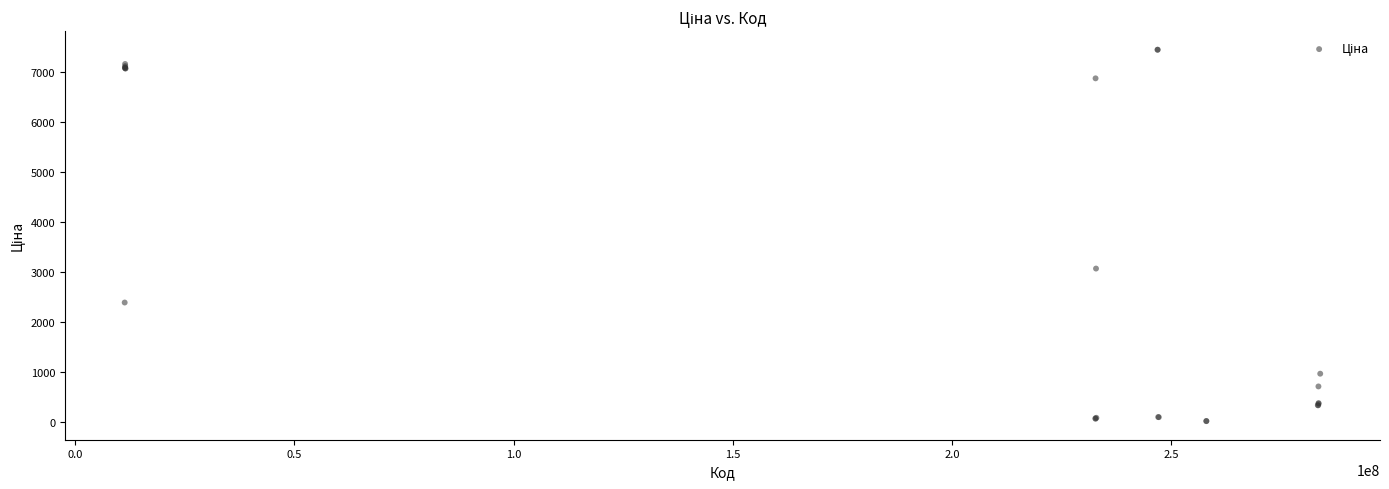

What Y value in the scatter plot is closest to 3734?

3071.3